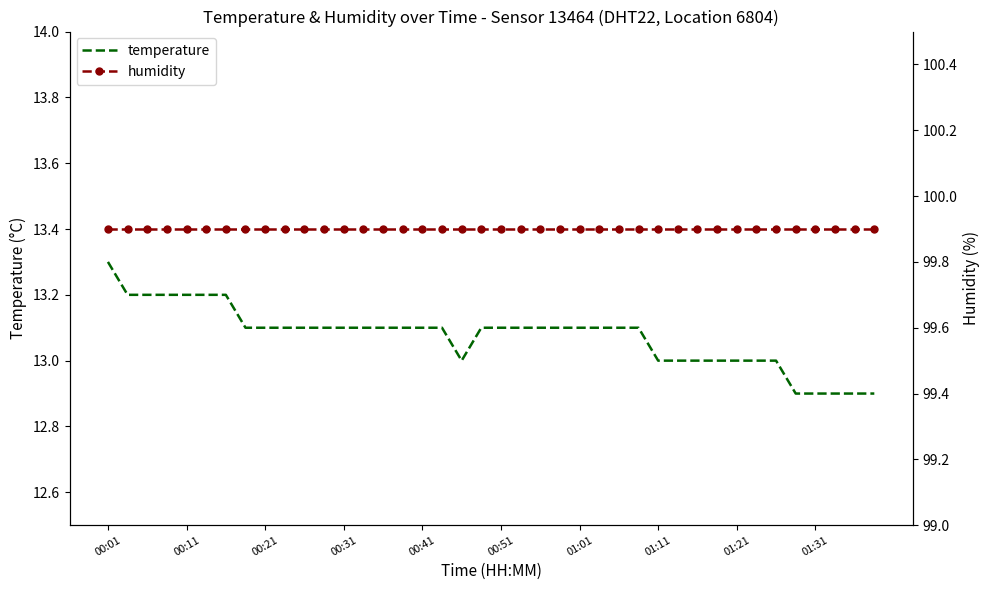

What is the maximum value for temperature?

13.3